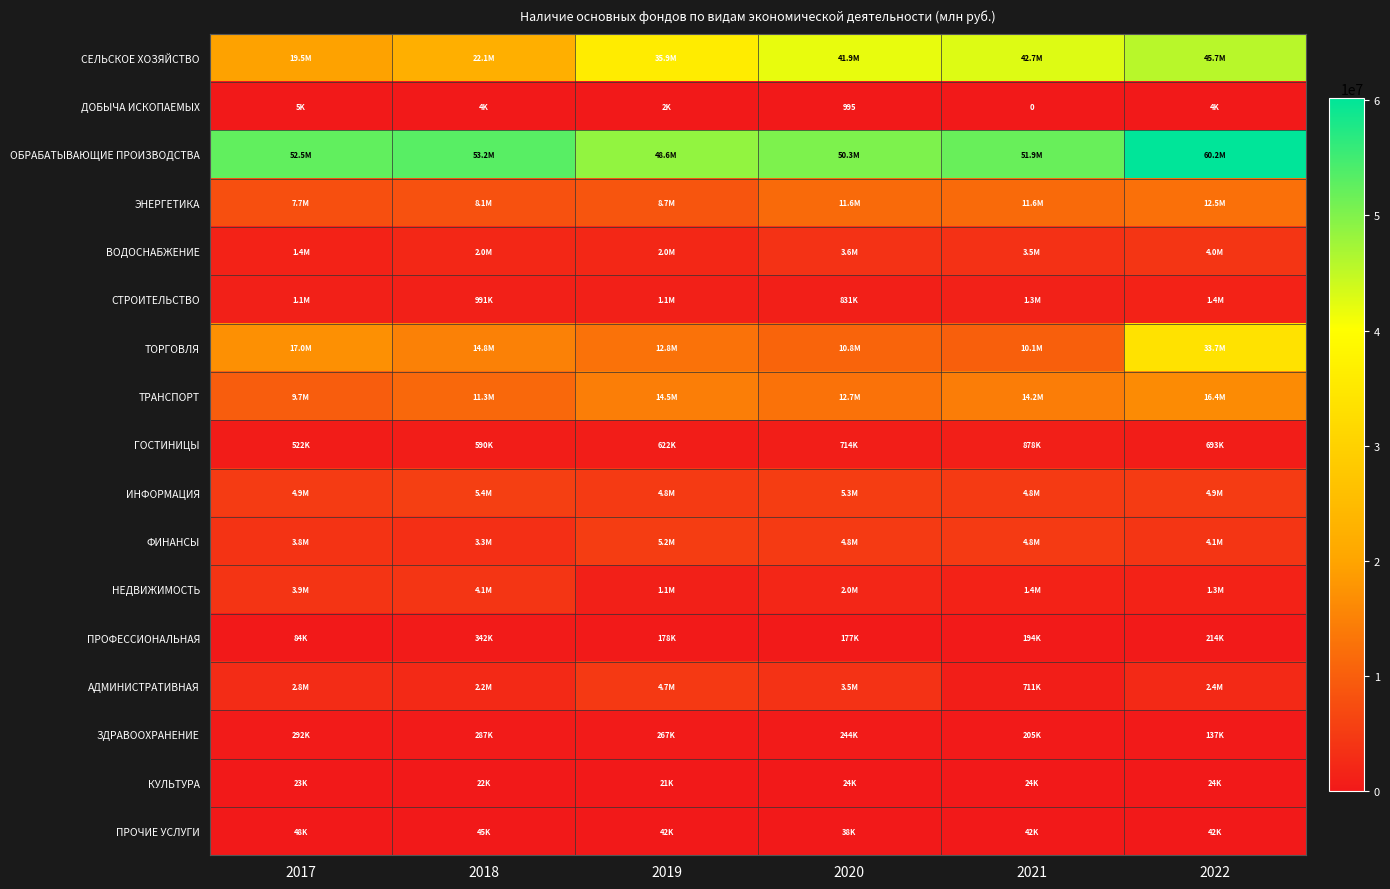

At 2020, list the series in order from smallest to largest.

ДОБЫЧА ИСКОПАЕМЫХ, КУЛЬТУРА, ПРОЧИЕ УСЛУГИ, ПРОФЕССИОНАЛЬНАЯ, ЗДРАВООХРАНЕНИЕ, ГОСТИНИЦЫ, СТРОИТЕЛЬСТВО, НЕДВИЖИМОСТЬ, АДМИНИСТРАТИВНАЯ, ВОДОСНАБЖЕНИЕ, ФИНАНСЫ, ИНФОРМАЦИЯ, ТОРГОВЛЯ, ЭНЕРГЕТИКА, ТРАНСПОРТ, СЕЛЬСКОЕ ХОЗЯЙСТВО, ОБРАБАТЫВАЮЩИЕ ПРОИЗВОДСТВА